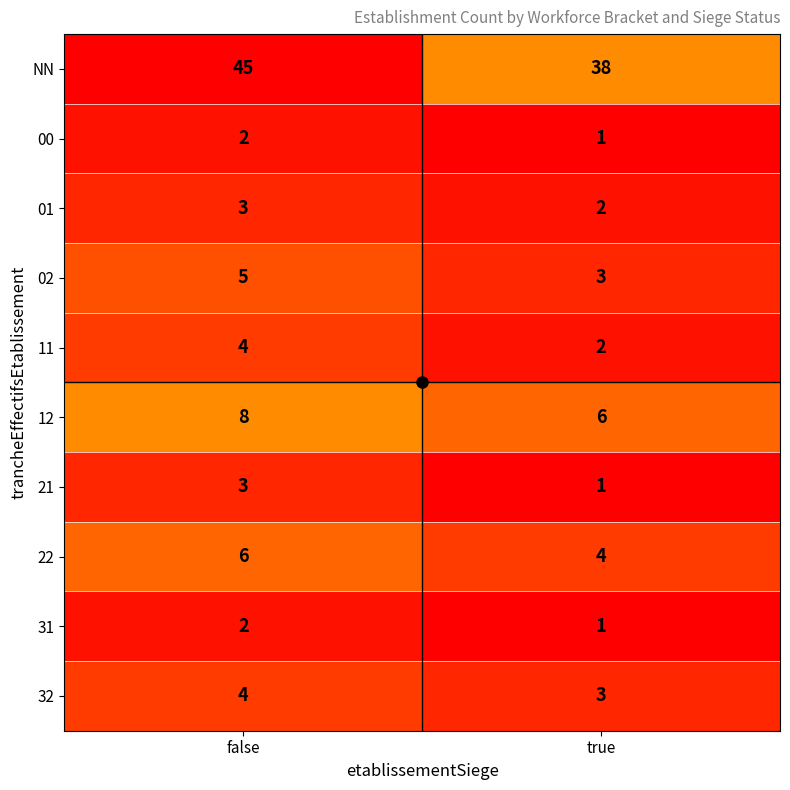

Rank the categories by 00 value from lowest to highest.

true, false